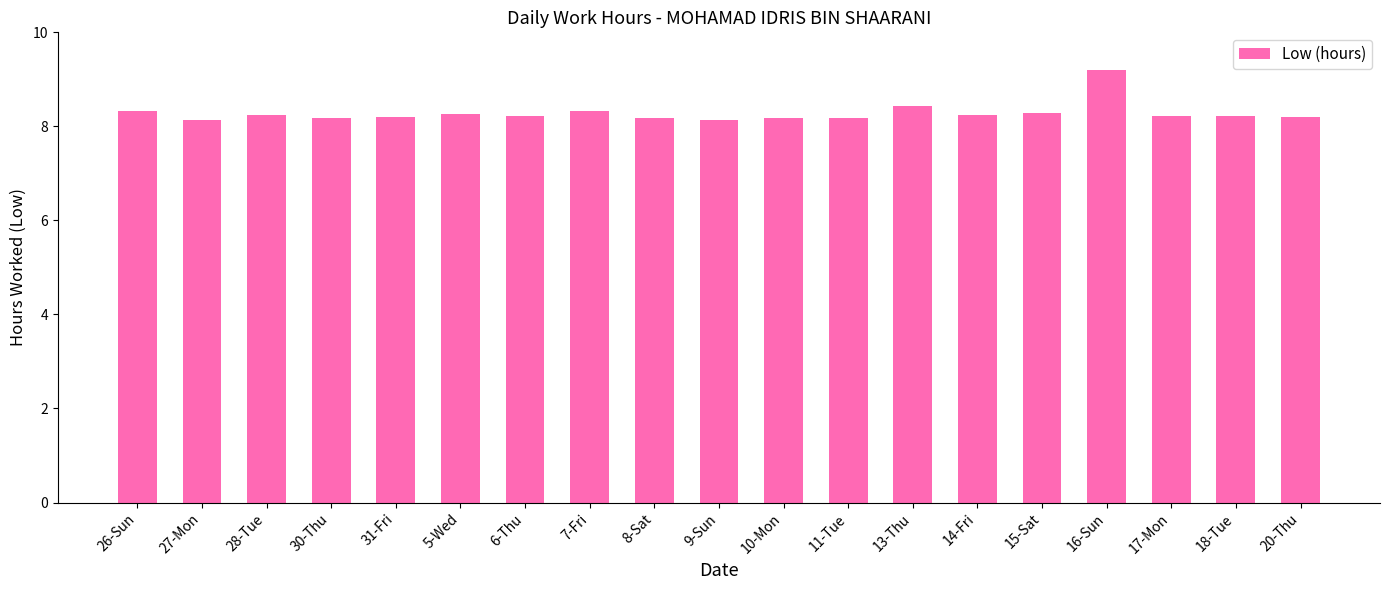

Does the chart contain any negative values?

No